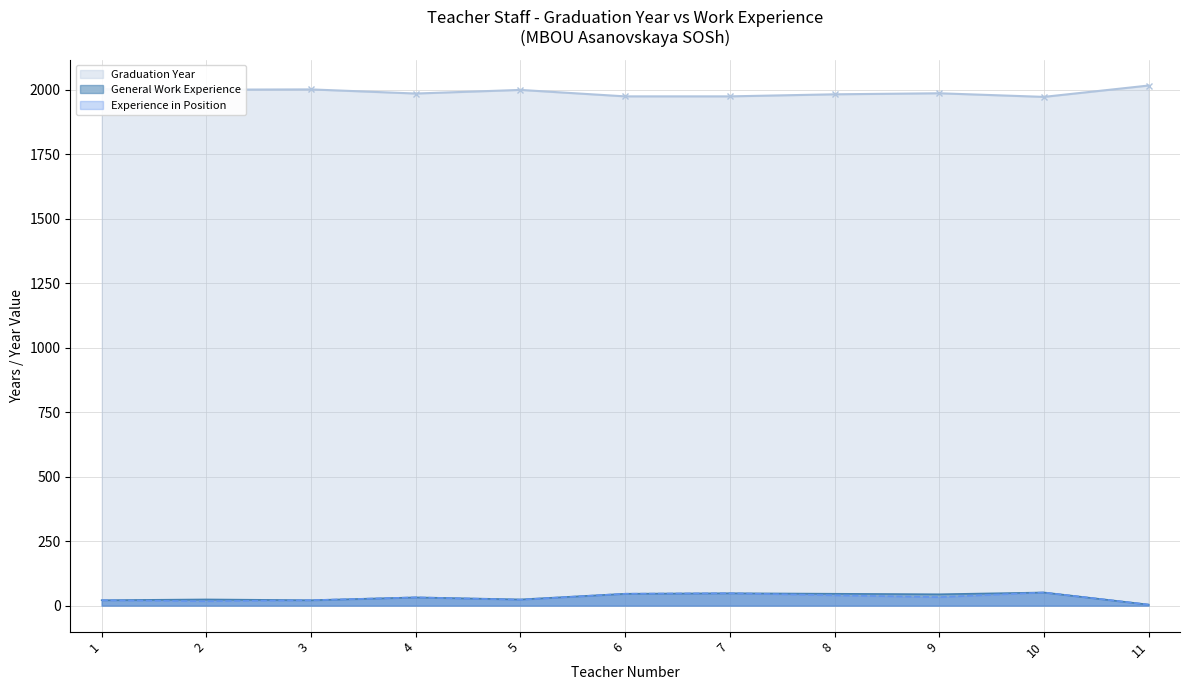

What is the sum of the Graduation Year values at 8 and 9?

3968